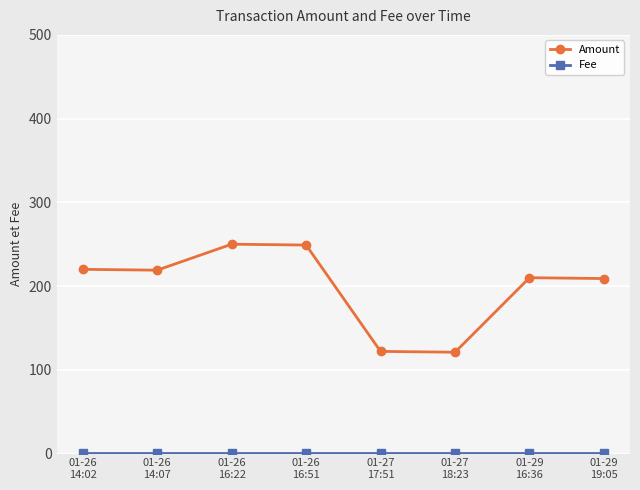

How many categories are shown in the chart?

8